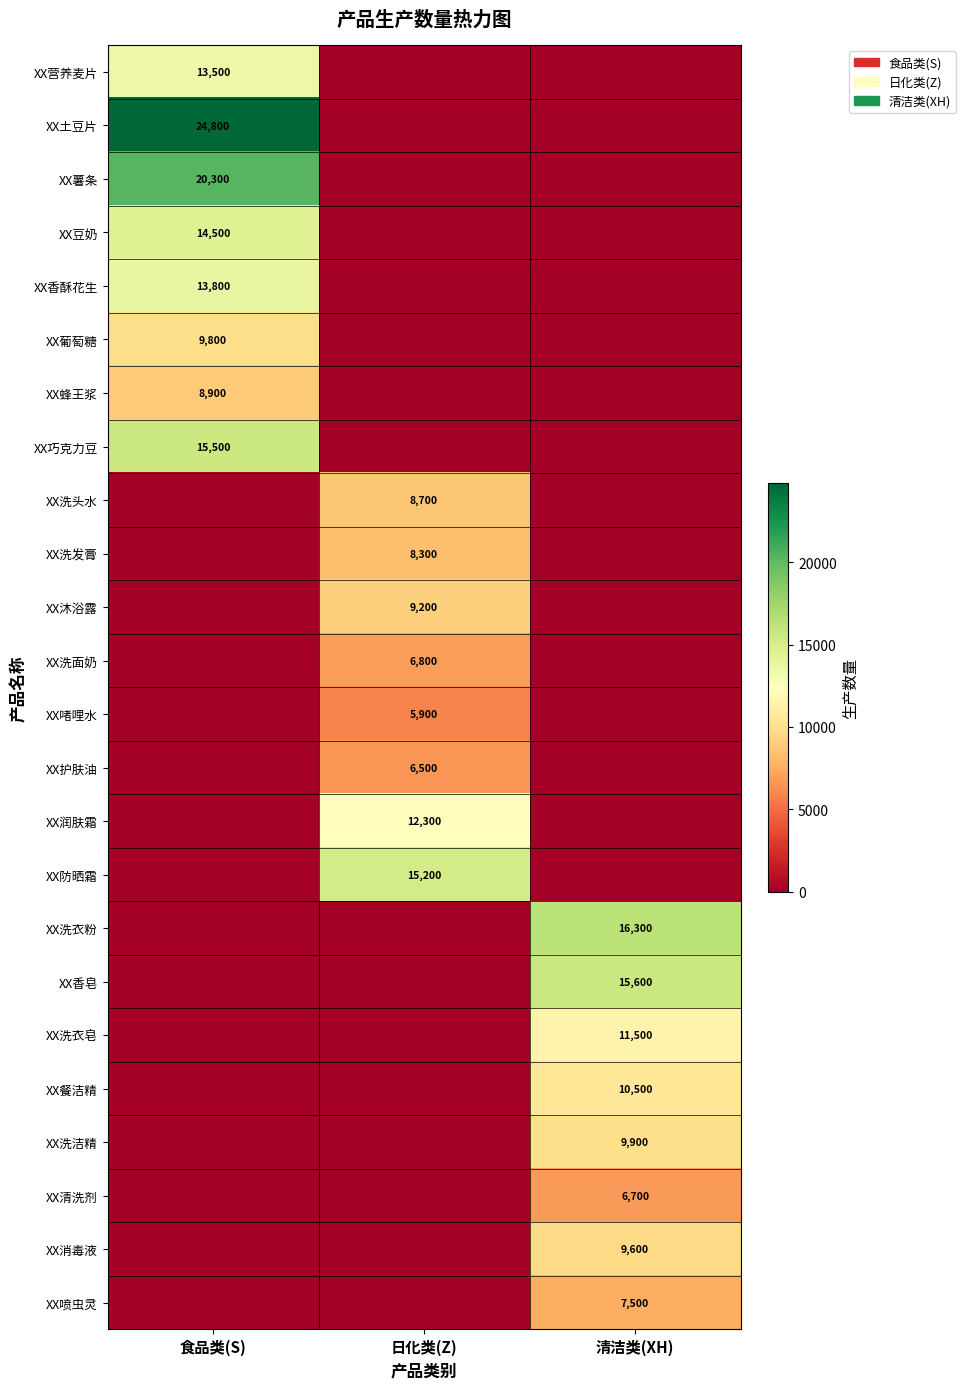

True or false: XX防晒霜 has a value of 15200 at 日化类(Z).

True